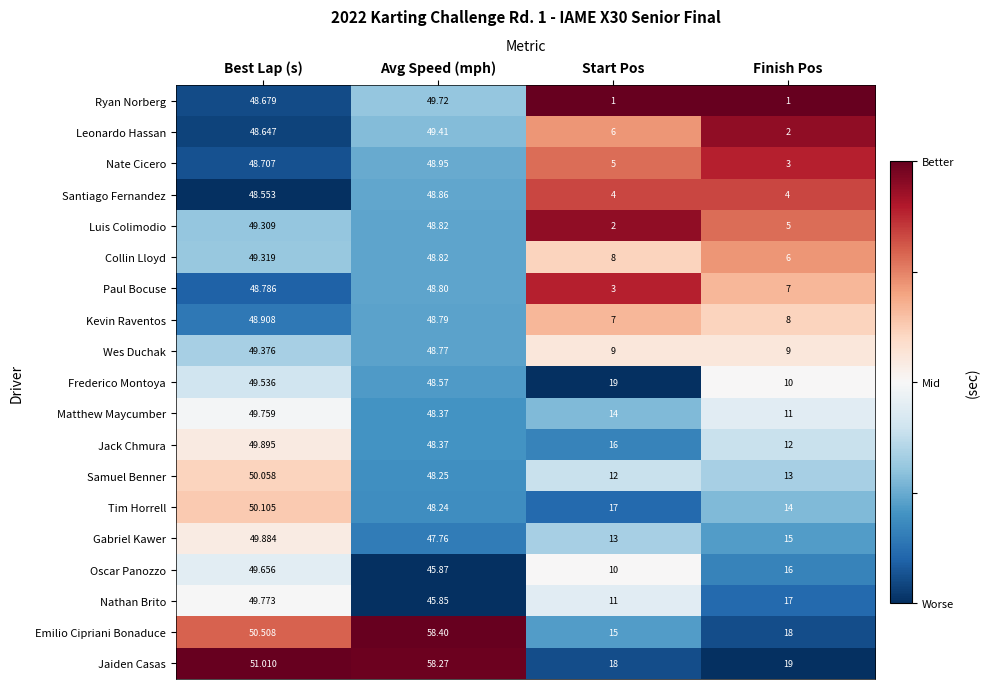

Which series has the widest spread of values?

Ryan Norberg